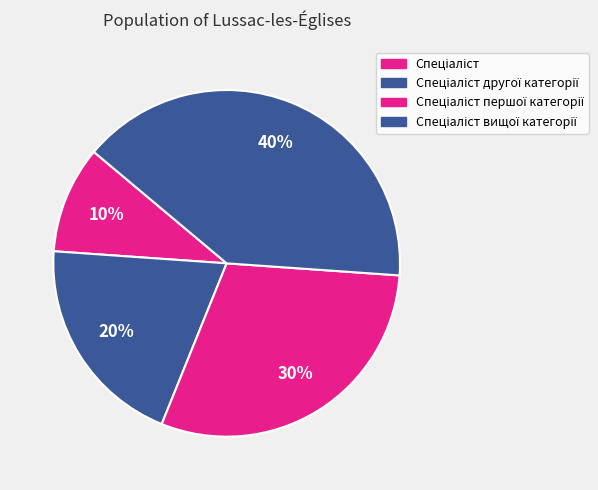

How many slices are in this pie chart?

4